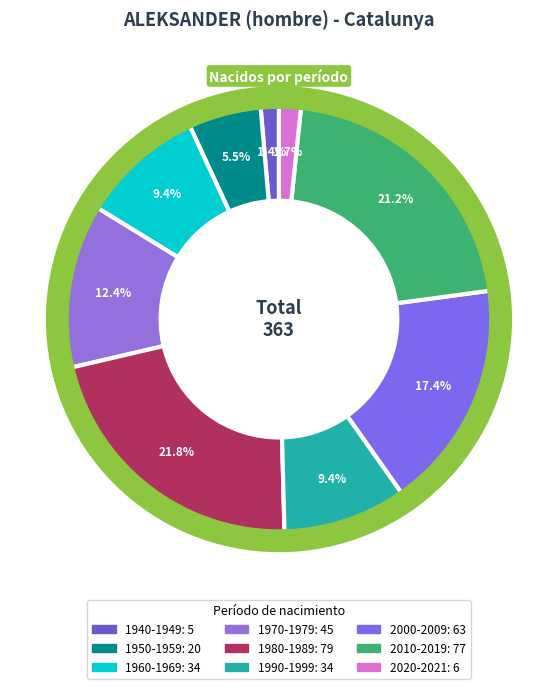

Does 2010-2019 represent more than half of the total?

No